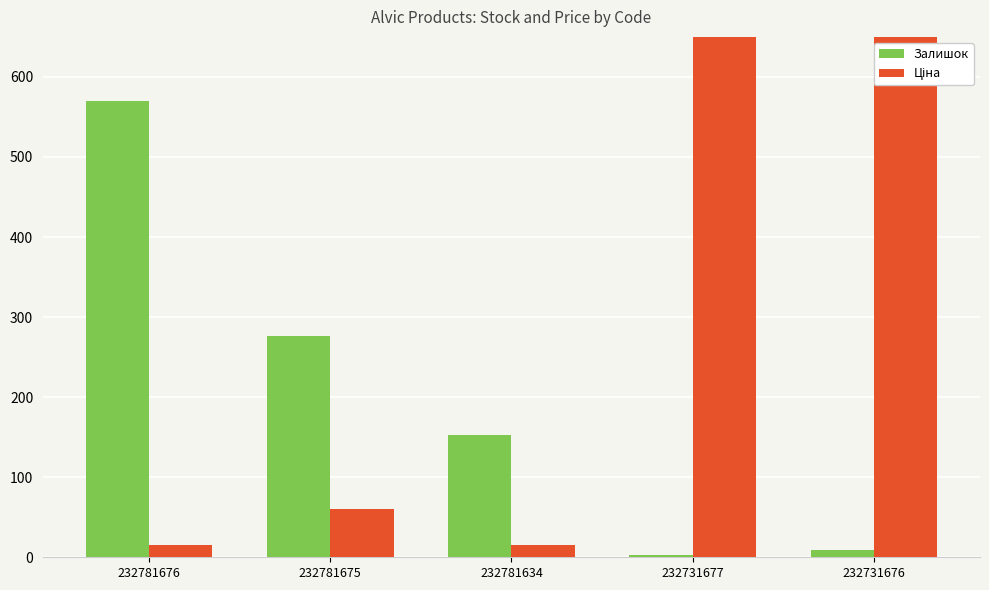

Reading left to right, transcribe all the data shown in this chart.

Залишок: 570.0	277.0	153.0	3.0	9.0
Ціна: 15.6	60.0	15.6	3094.7	3091.2